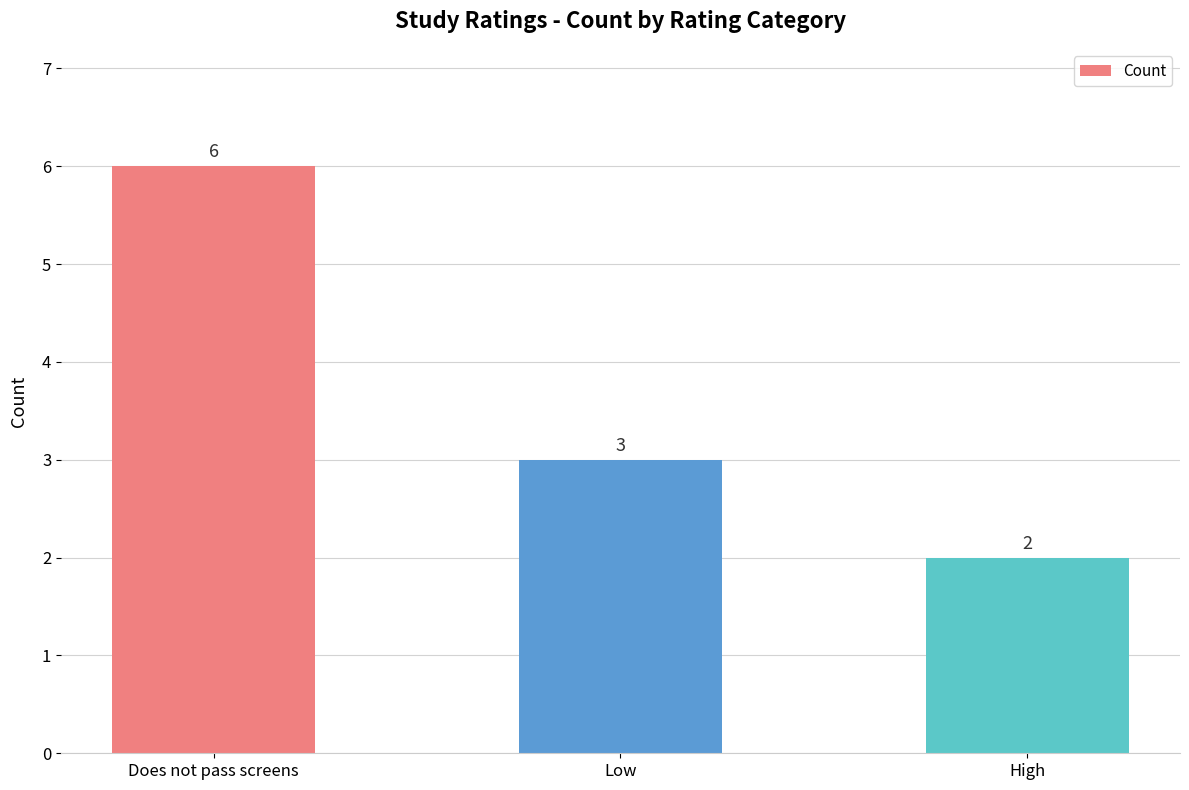

Reading right to left, list all the values displayed in this chart.

2	3	6